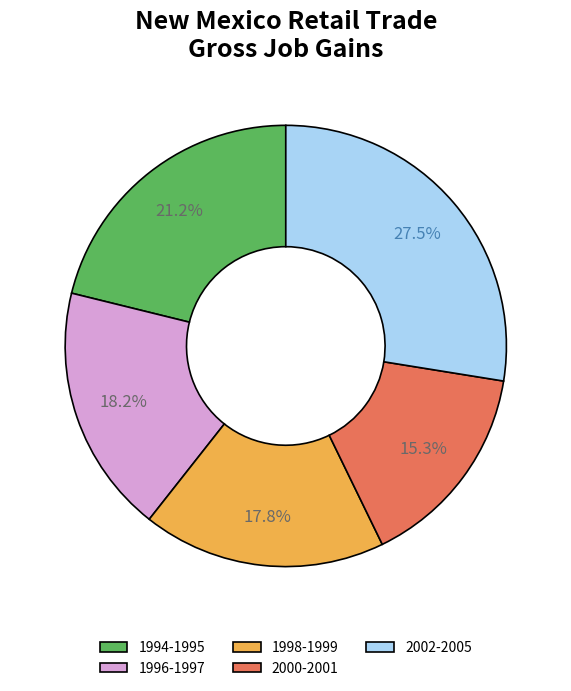

Between 1998-1999 and 1994-1995, which is larger?

1994-1995